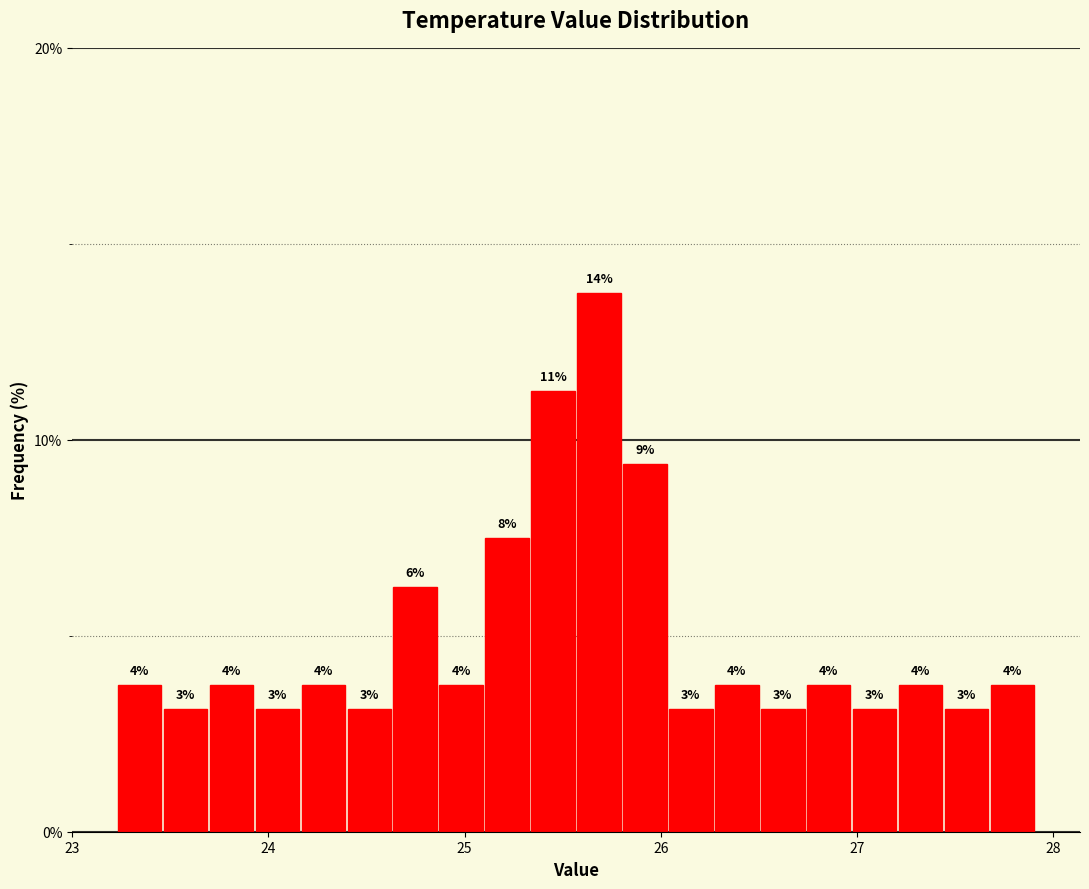

Around what value on the x-axis is the tallest bar? Give the approximate position of its centre, as read against the axis.

25.7